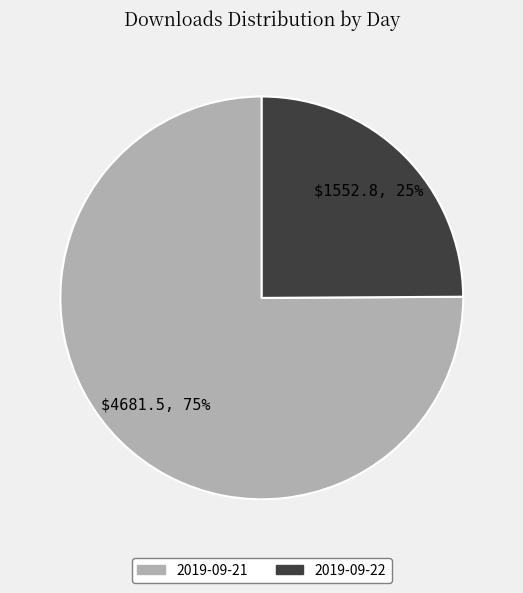

Rank the categories by value from highest to lowest.

2019-09-21, 2019-09-22